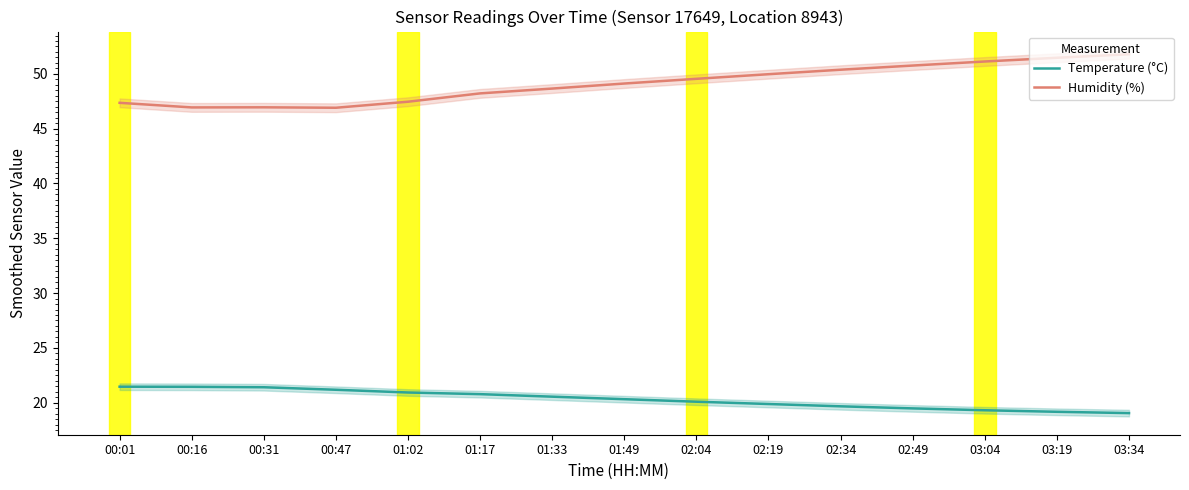

The Temperature (°C) series shows 21.4 at 00:31. True or false?

True